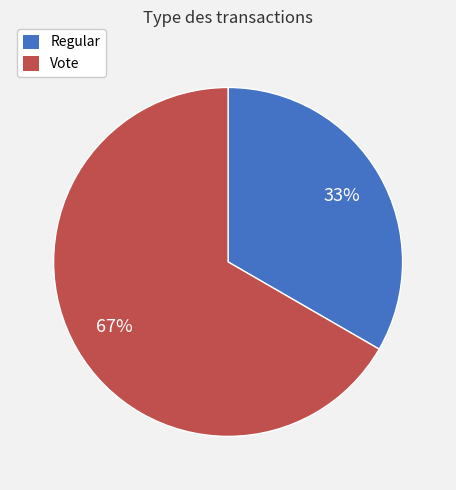

Does Regular account for over 50% of the chart?

No